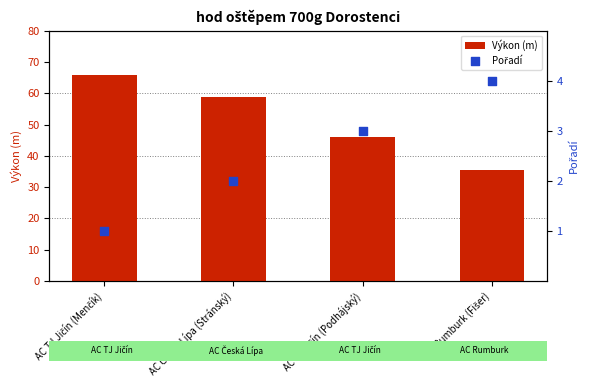

Which series has the largest Y range (max minus min)?

Výkon (m)